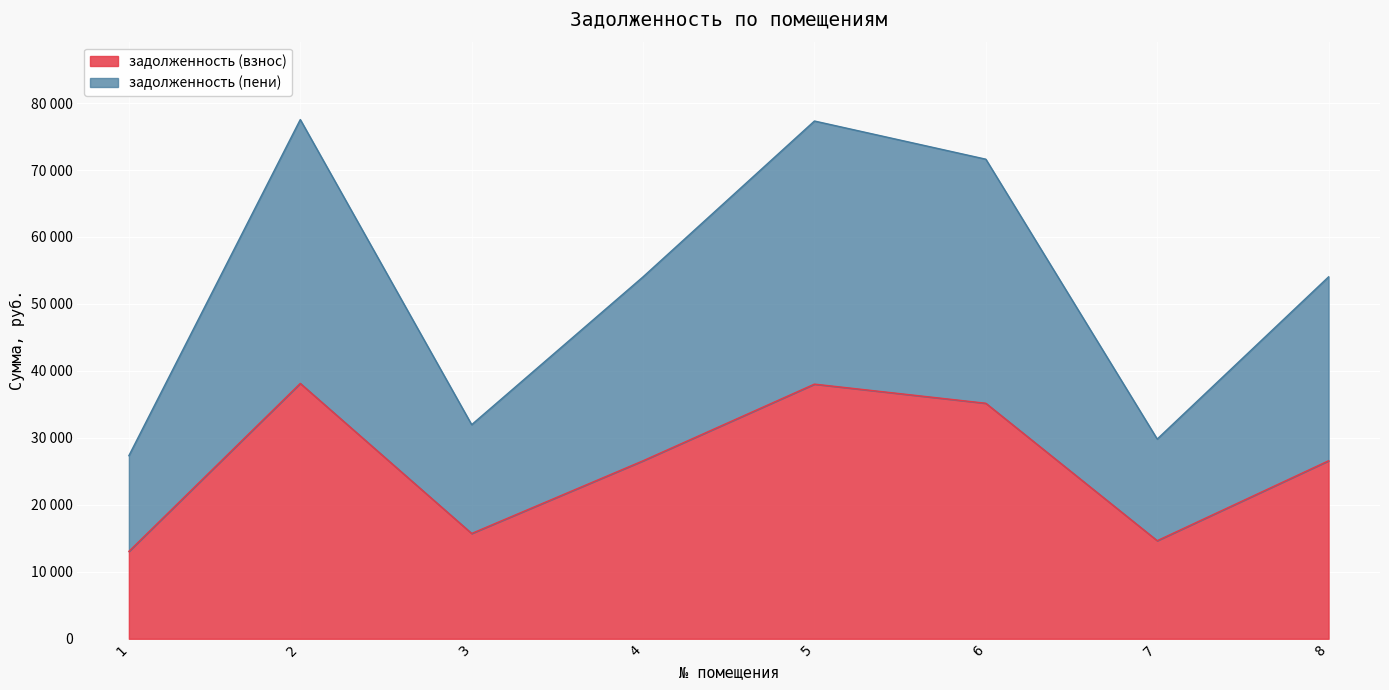

At how many categories does at least one series exceed 75450?

2